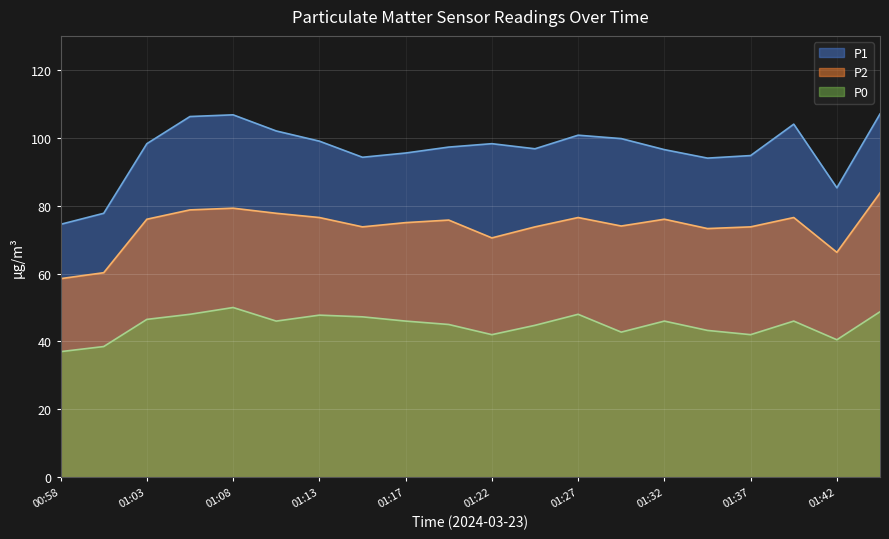

Between 03:00 and 13:00, which series saw the biggest shift?

P1